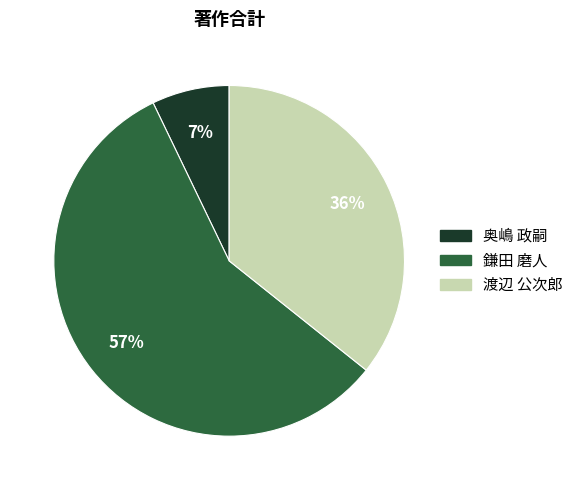

To the nearest percent, what is the difference between the largest and smallest slice percentages?

50%